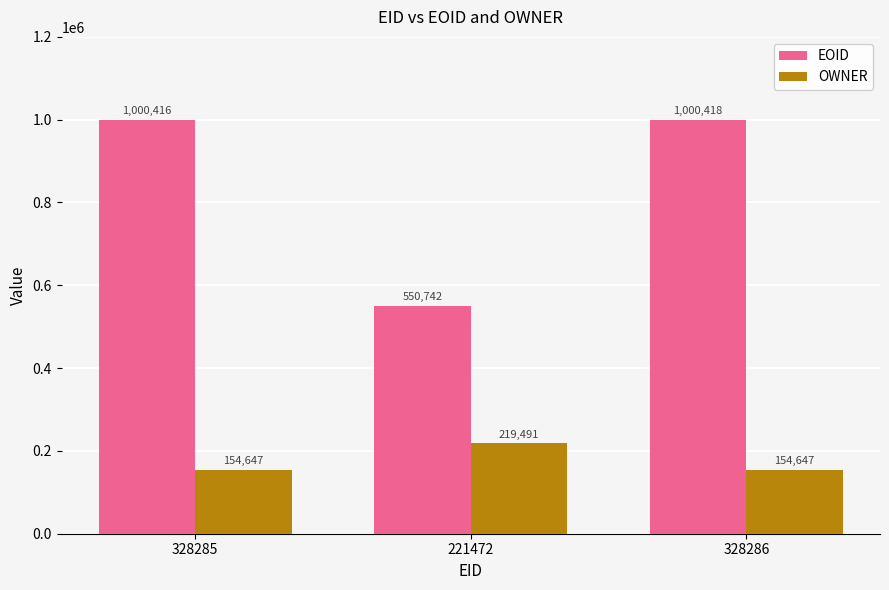

Which series has the largest range (max minus min)?

EOID